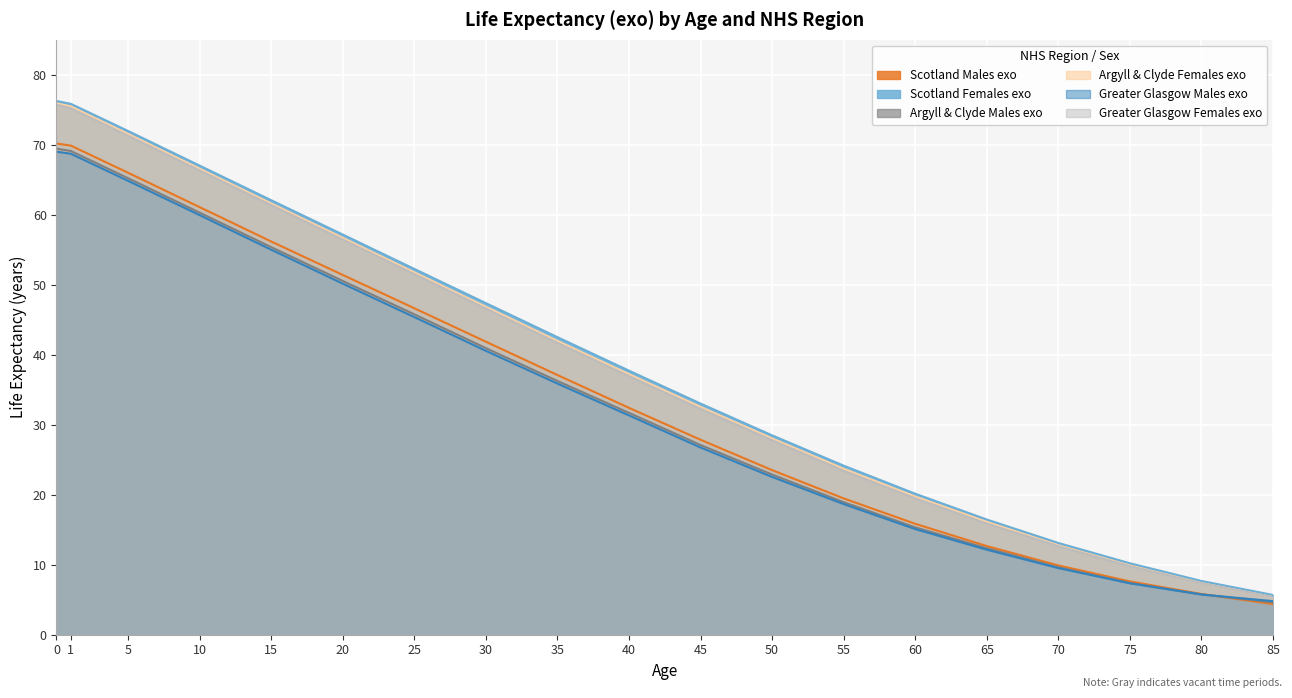

What is the sum of all Scotland Females exo values?

749.3